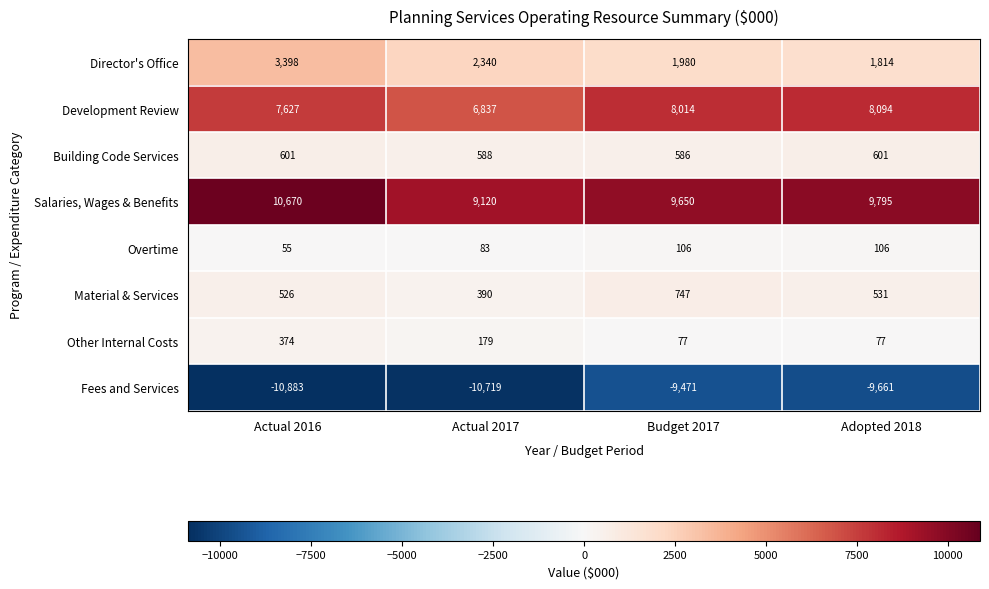

Which series has the largest total across all categories?

Salaries, Wages & Benefits